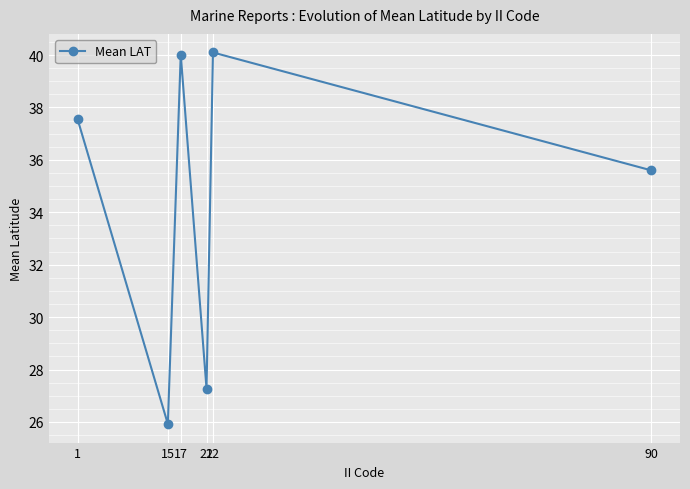

What is the change in value from 21 to 90?

+8.3